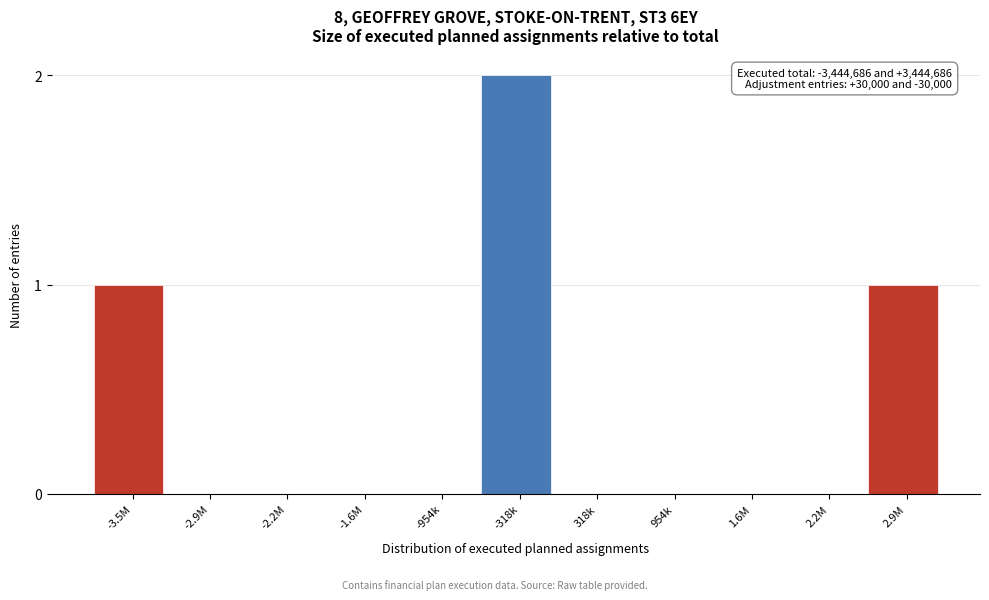

Reading left to right, list all the values displayed in this chart.

-3.5M=1	-2.9M=0	-2.2M=0	-1.6M=0	-954k=0	-318k=2	318k=0	954k=0	1.6M=0	2.2M=0	2.9M=1